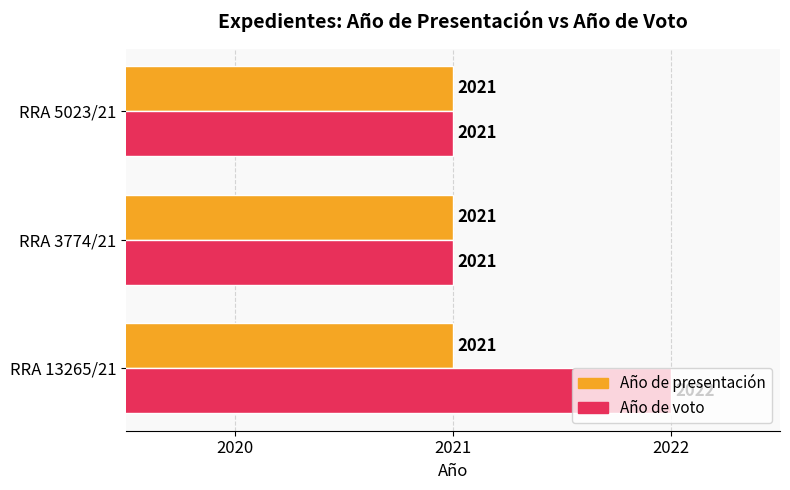

How many data points in Año de voto are above 2021?

1